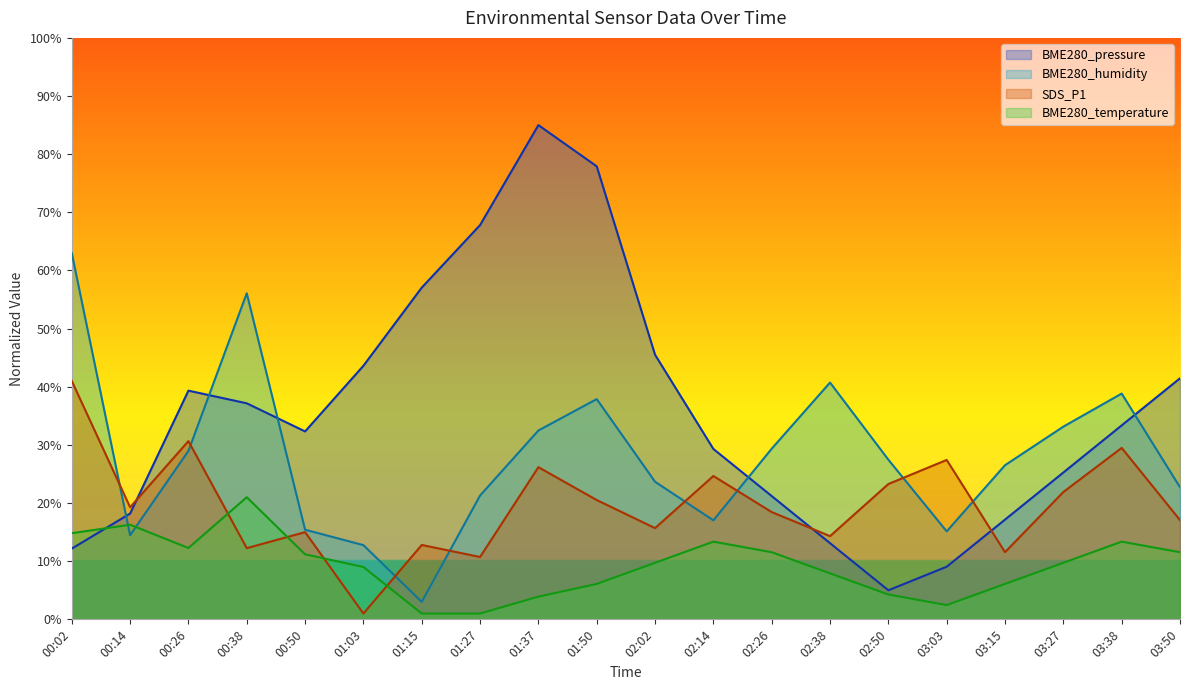

Between which two adjacent categories do BME280_temperature and BME280_pressure first intersect?

00:02 and 00:14